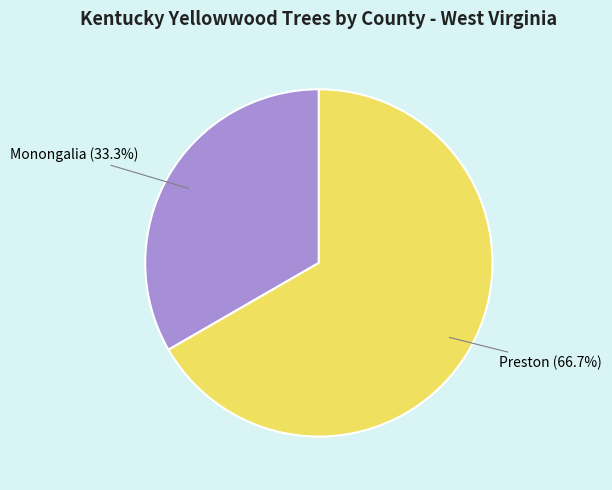

What portion of the pie excludes Preston?

33.3%